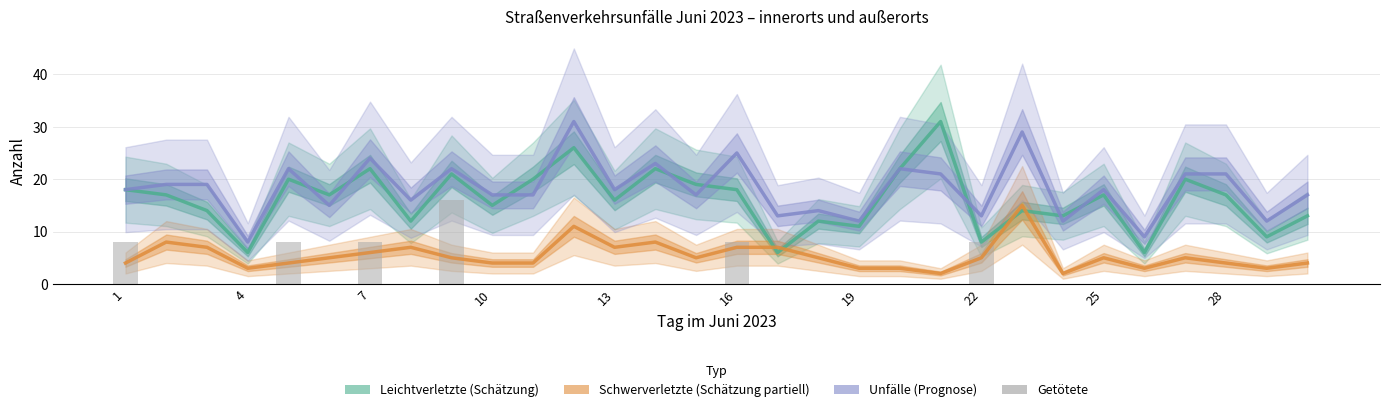

The value of Getötete at 25 is 6. True or false?

False